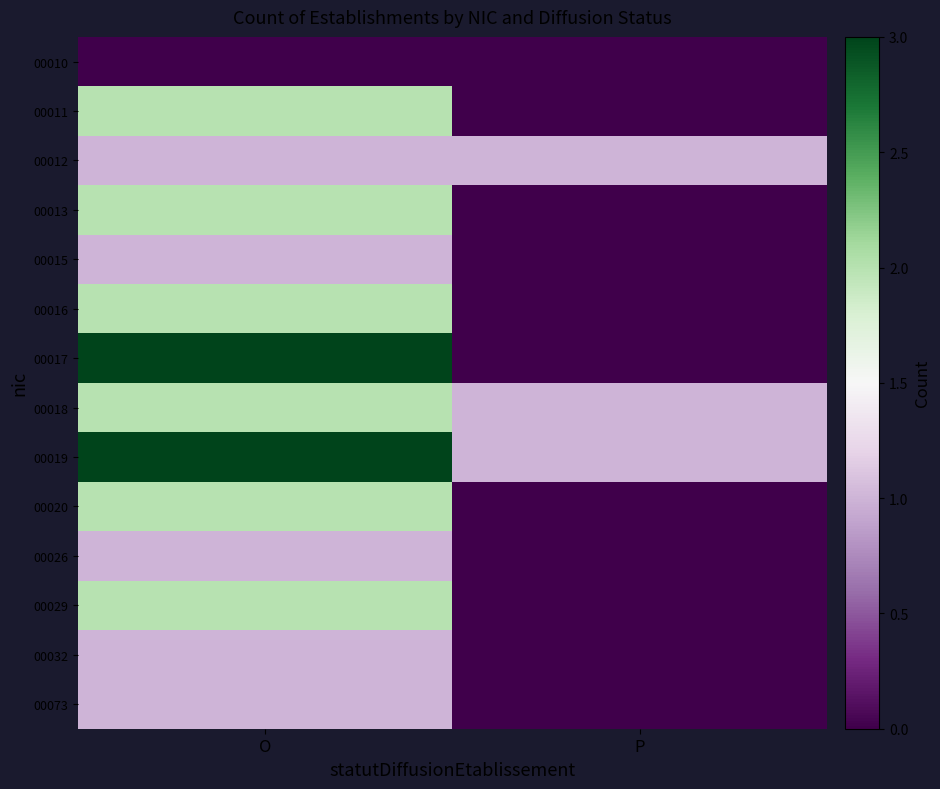

What is the difference between the highest and lowest values at O?

3